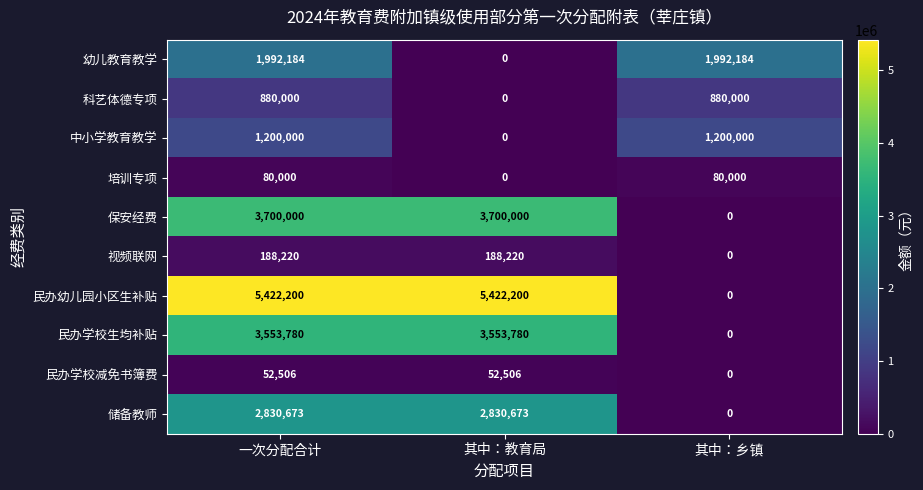

How many 储备教师 values are between 0 and 2830673?

3